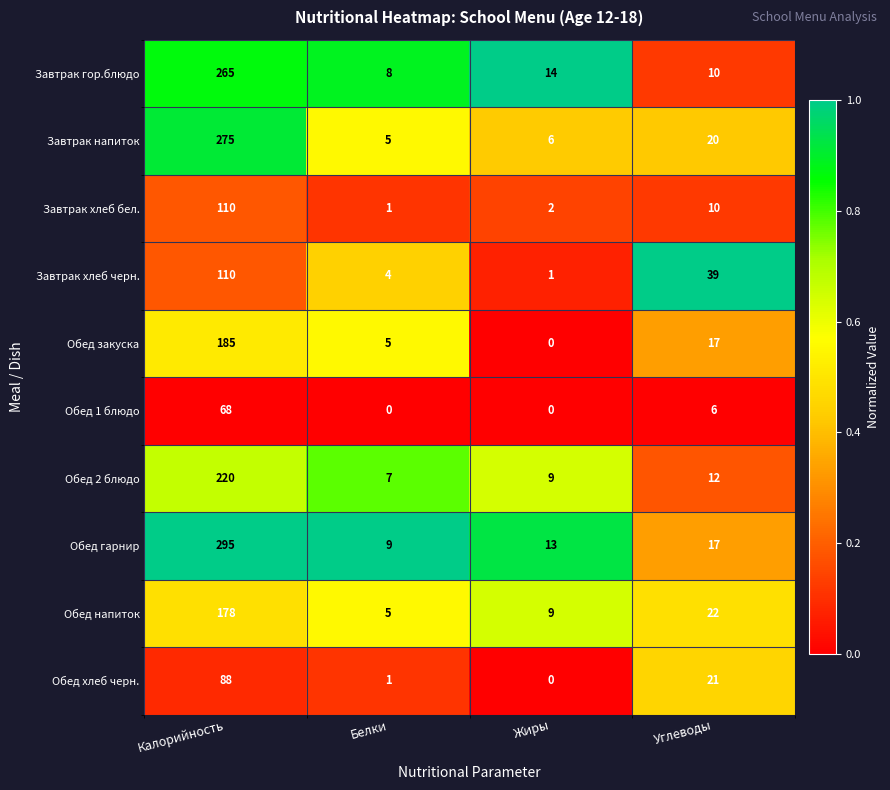

Which series has the largest range (max minus min)?

Обед гарнир